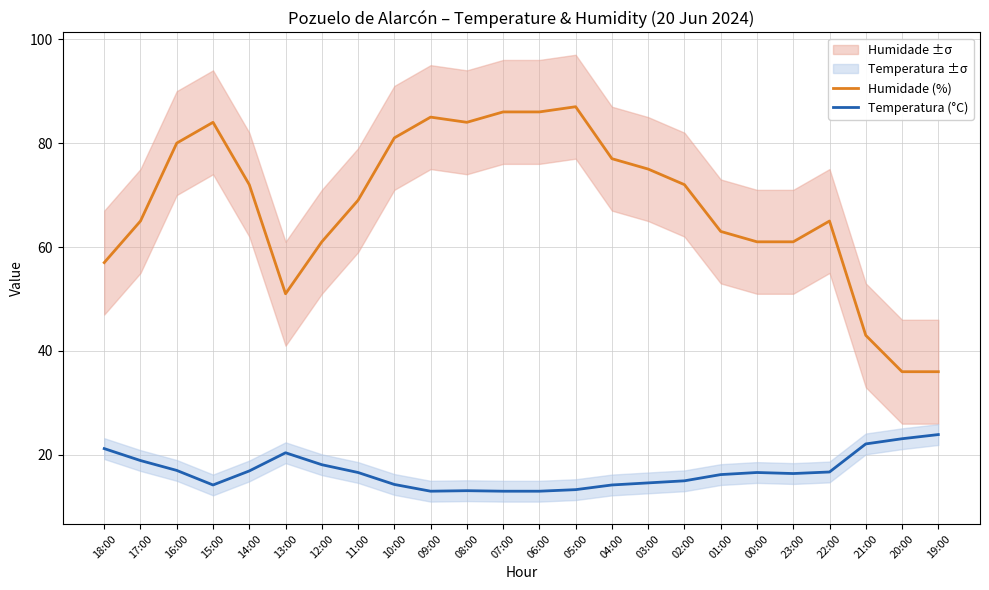

True or false: Humidade (%) and Temperatura (°C) cross at least once.

False